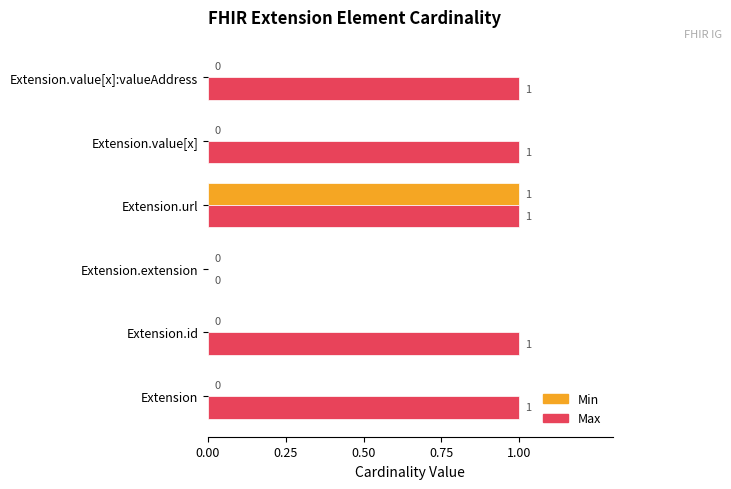

Between Extension.url and Extension.value[x], which series saw the biggest shift?

Min